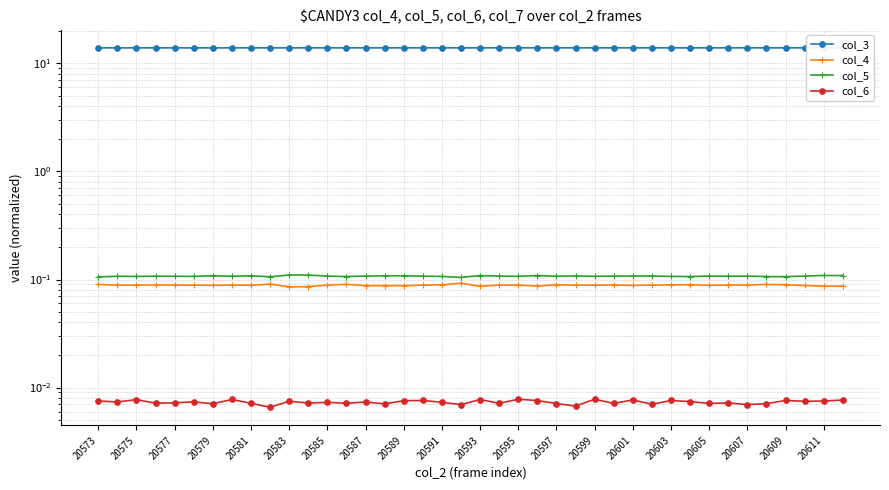

True or false: col_4 and col_5 cross at least once.

False